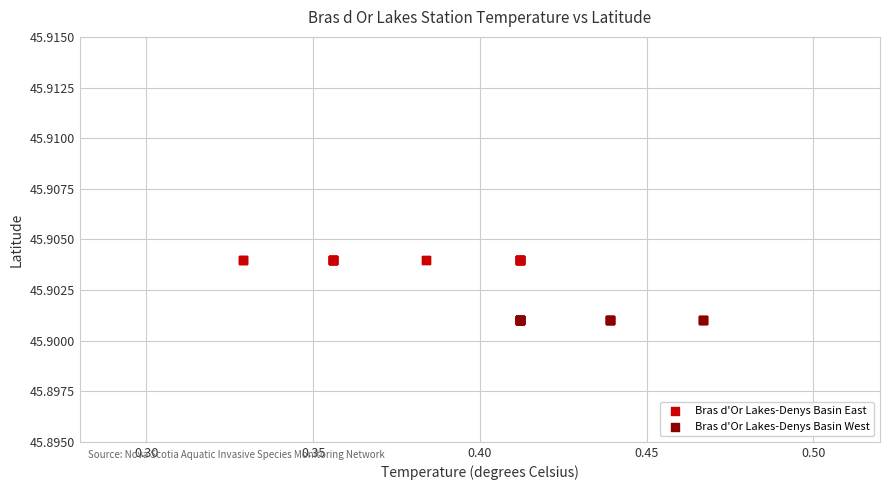

What are all the series names shown in the legend?

Bras d'Or Lakes-Denys Basin East, Bras d'Or Lakes-Denys Basin West